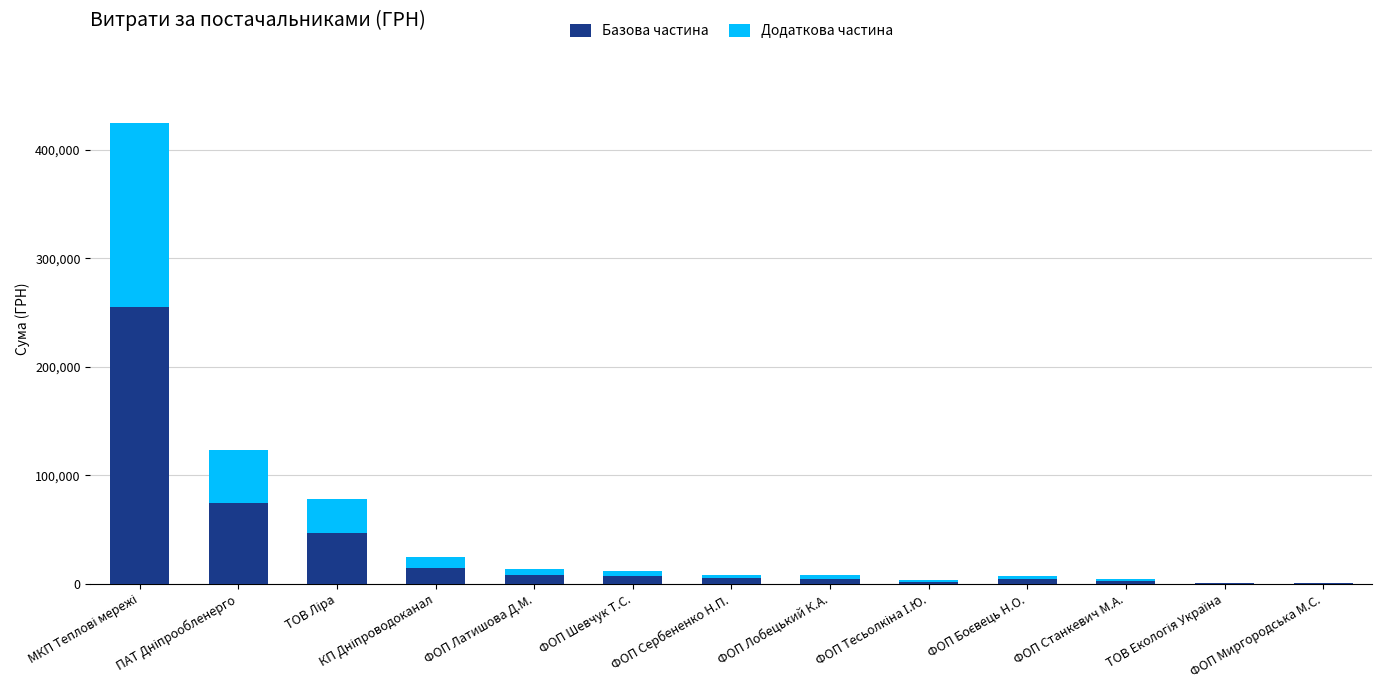

What is the maximum value for Базова частина?

254835.4